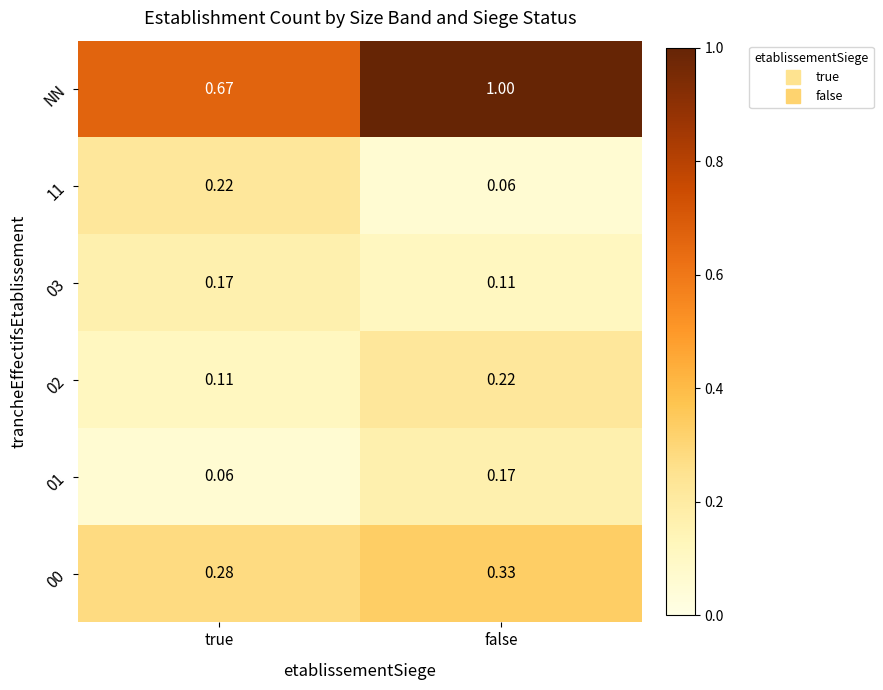

At how many categories does at least one series exceed 0?

2